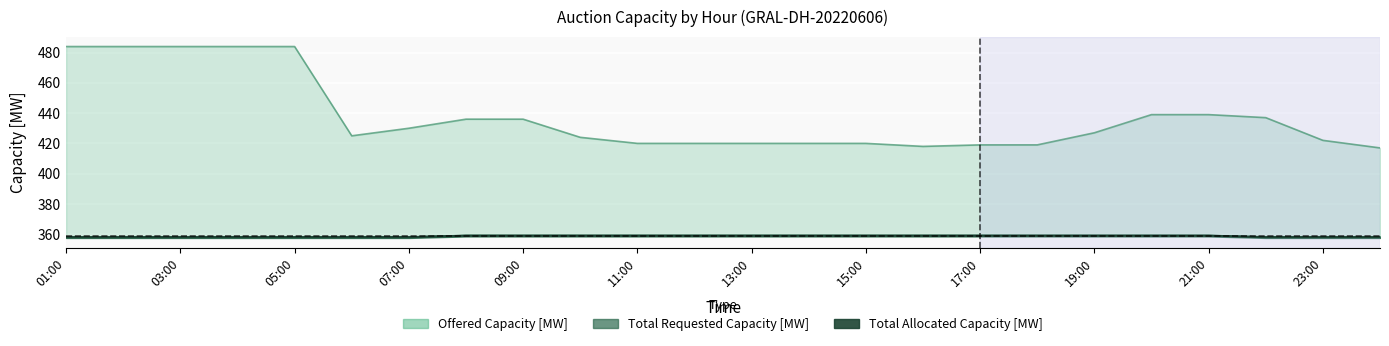

Reading left to right, extract all data points from this chart.

Offered Capacity [MW]: 01:00=484	02:00=484	03:00=484	04:00=484	05:00=484	06:00=425	07:00=430	08:00=436	09:00=436	10:00=424	11:00=420	12:00=420	13:00=420	14:00=420	15:00=420	16:00=418	17:00=419	18:00=419	19:00=427	20:00=439	21:00=439	22:00=437	23:00=422	00:00=417
Total Requested Capacity [MW]: 01:00=358	02:00=358	03:00=358	04:00=358	05:00=358	06:00=358	07:00=358	08:00=359	09:00=359	10:00=359	11:00=359	12:00=359	13:00=359	14:00=359	15:00=359	16:00=359	17:00=359	18:00=359	19:00=359	20:00=359	21:00=359	22:00=358	23:00=358	00:00=358
Total Allocated Capacity [MW]: 01:00=358	02:00=358	03:00=358	04:00=358	05:00=358	06:00=358	07:00=358	08:00=359	09:00=359	10:00=359	11:00=359	12:00=359	13:00=359	14:00=359	15:00=359	16:00=359	17:00=359	18:00=359	19:00=359	20:00=359	21:00=359	22:00=358	23:00=358	00:00=358